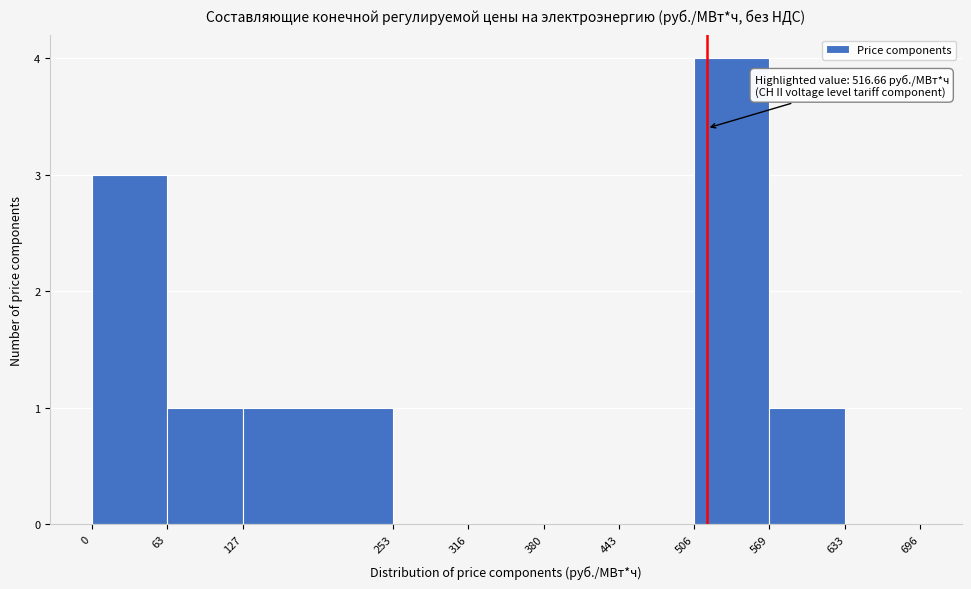

Over which range of the x-axis is the bar tallest?

506 to 569